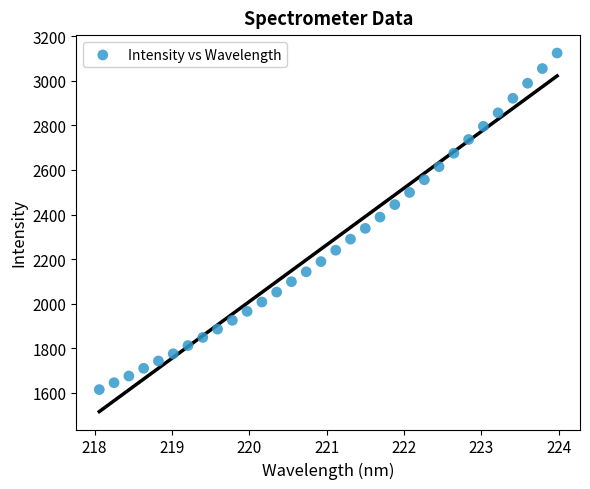

What is the range of Y values (max minus min)?

1509.4